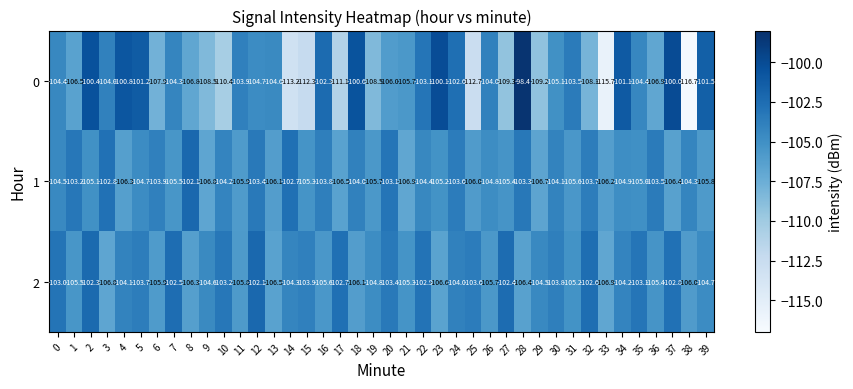

Which series has the largest range (max minus min)?

0